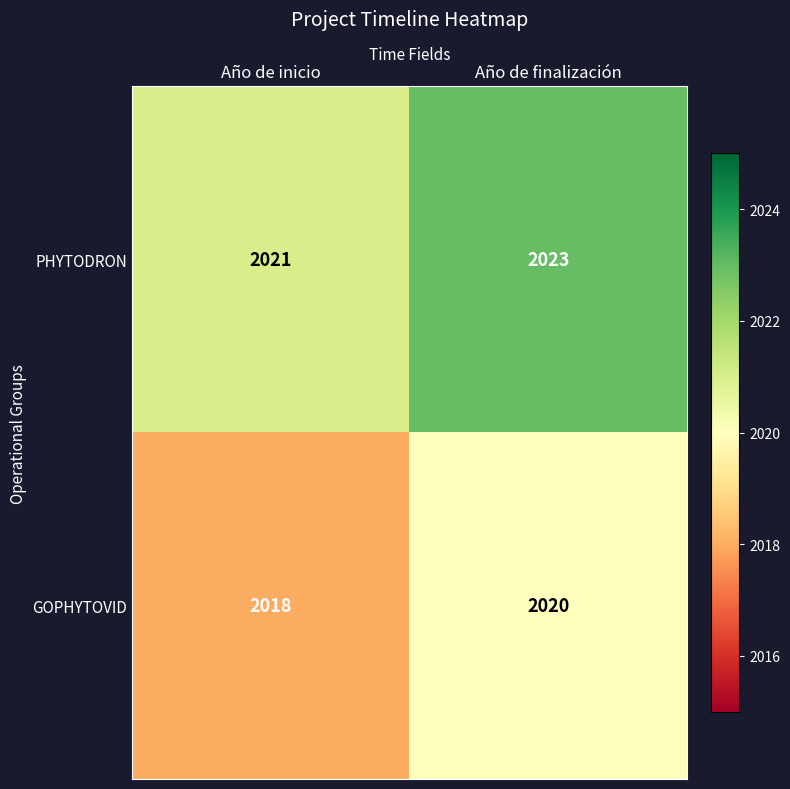

List the series in order of their peak value, highest first.

PHYTODRON, GOPHYTOVID